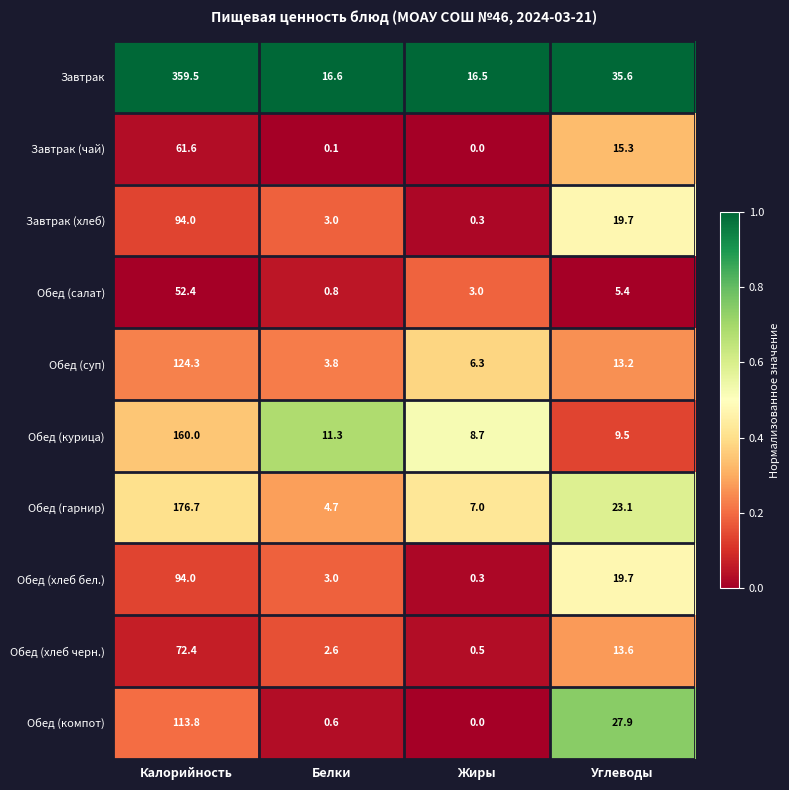

What is the difference between the highest and lowest values at Калорийность?

307.1